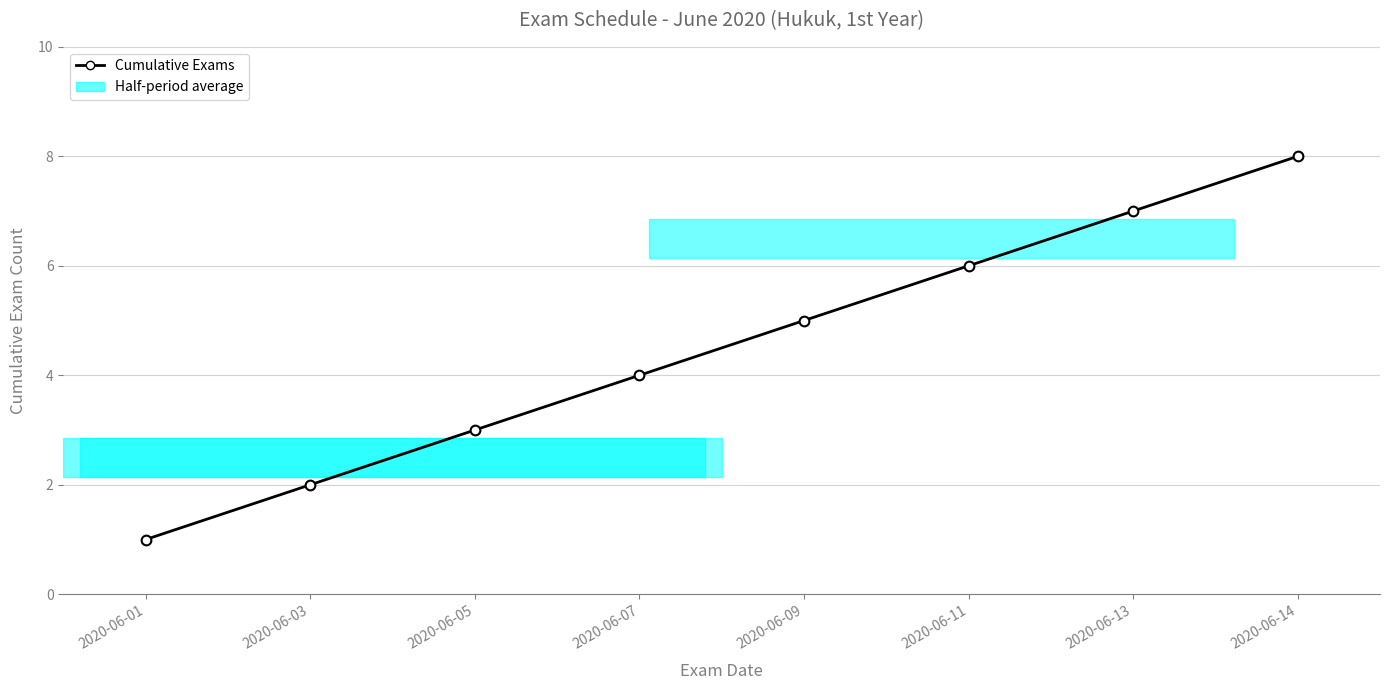

How many values are below 5?

4